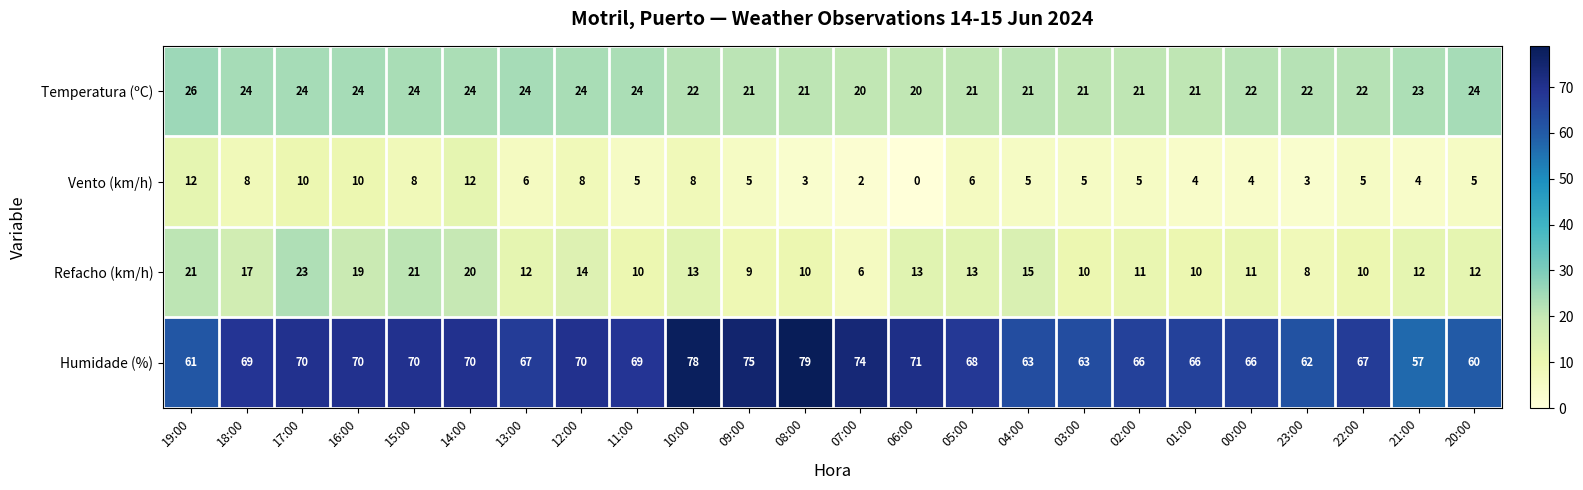

At which label does Humidade (%) reach its peak?

08:00